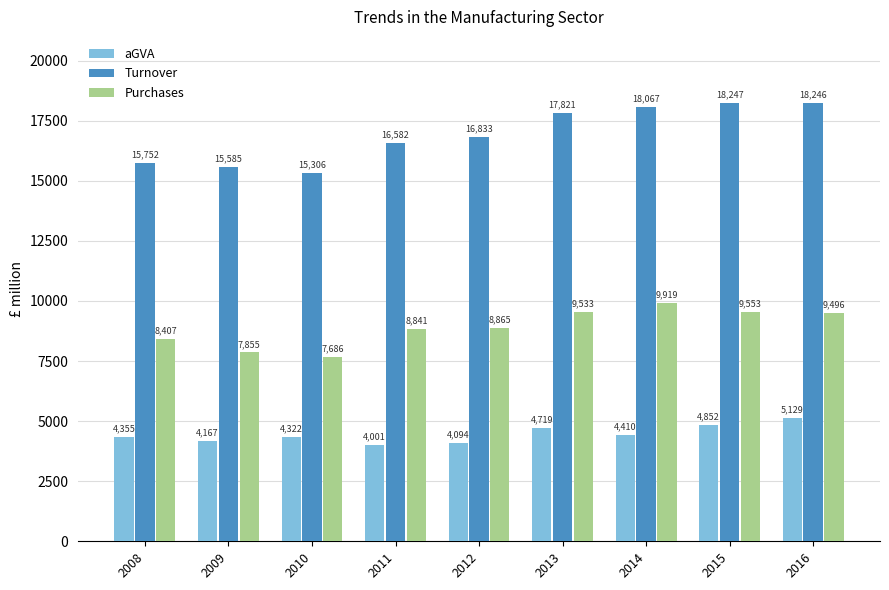

What is the average value of the Turnover series?

16937.5